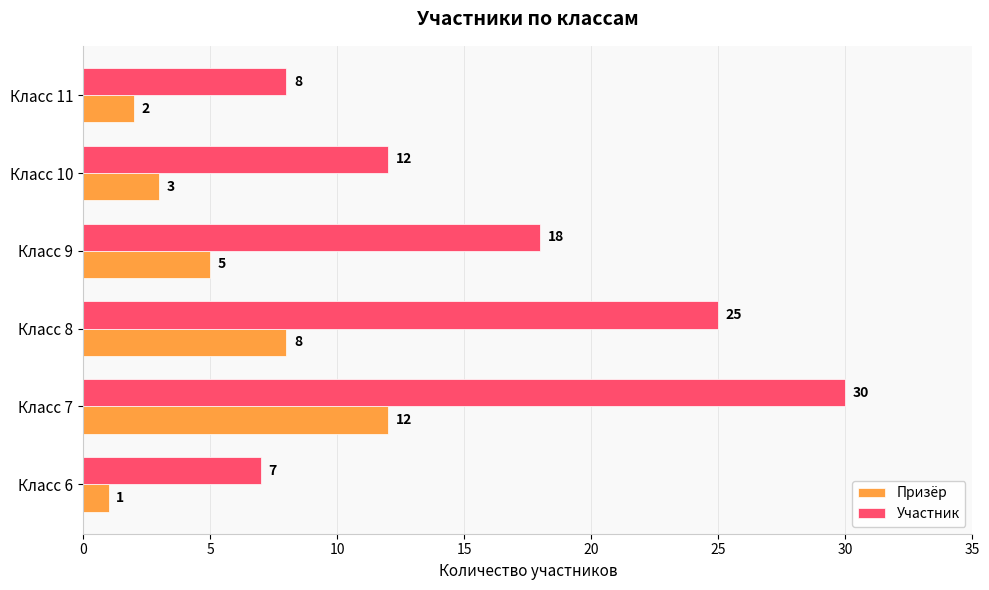

Where is Участник nearest to the value 18?

Класс 9